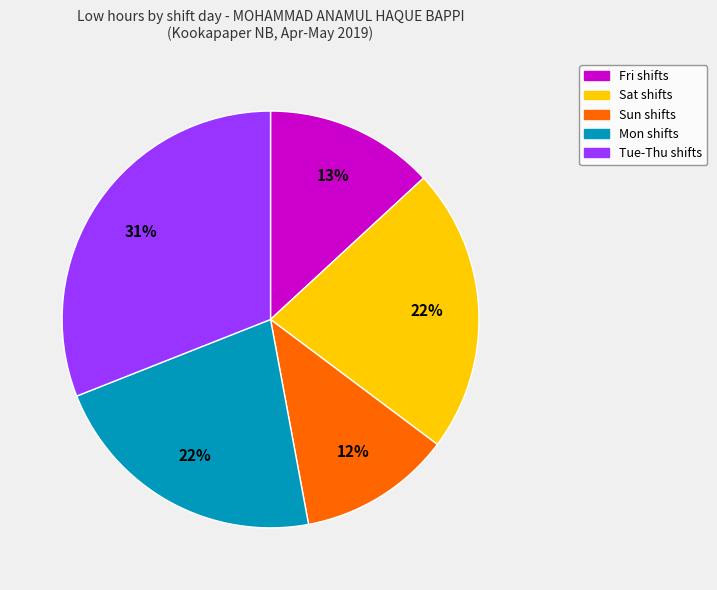

To the nearest percent, what is the difference between the Fri shifts and Tue-Thu shifts slice percentages?

18%